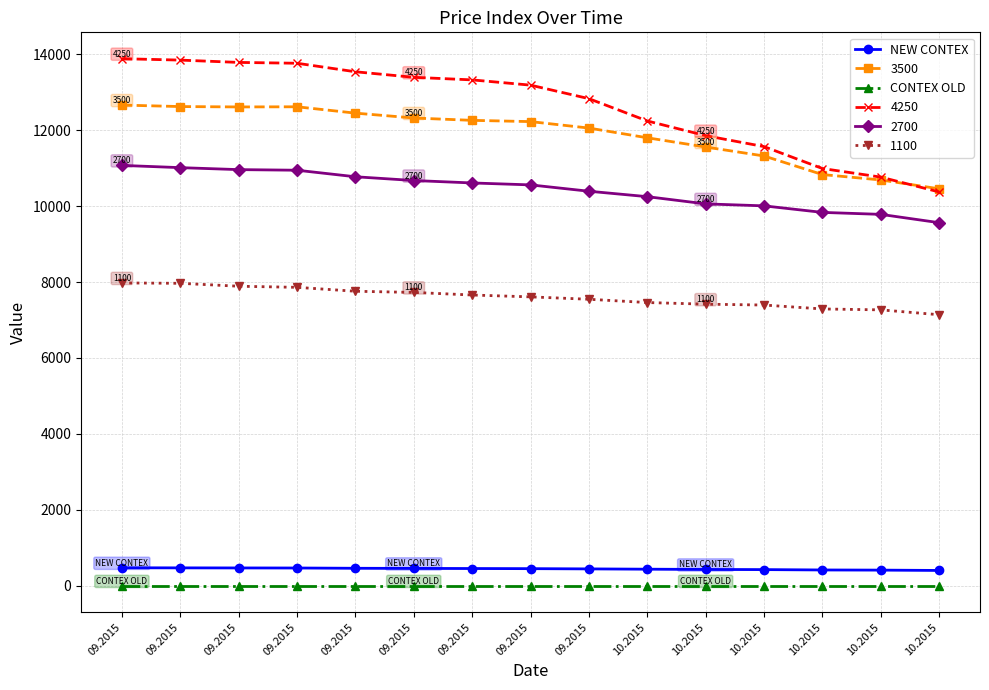

What are all the series names shown in the legend?

NEW CONTEX, 3500, CONTEX OLD, 4250, 2700, 1100